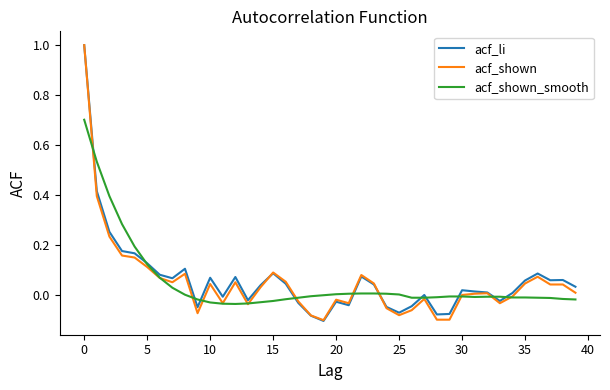

What is the greatest value displayed?

1.0